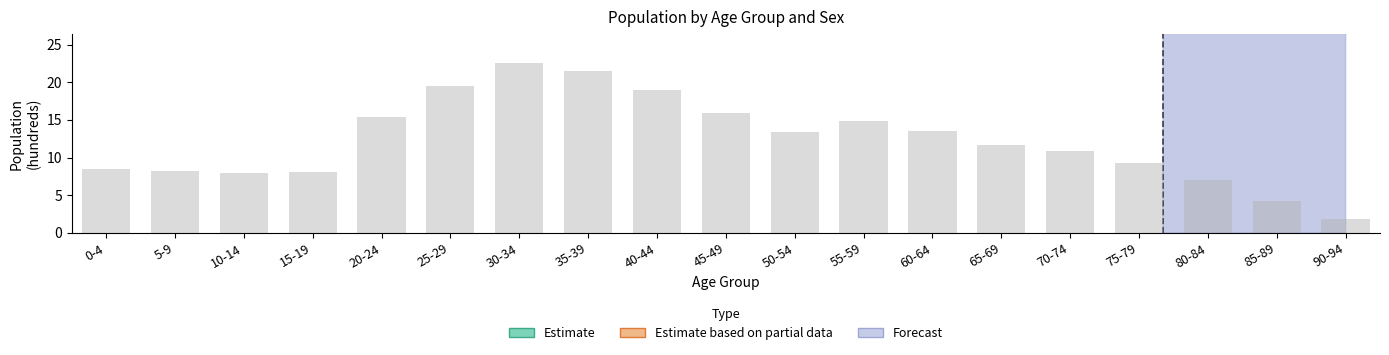

How many data points does each series have?

19